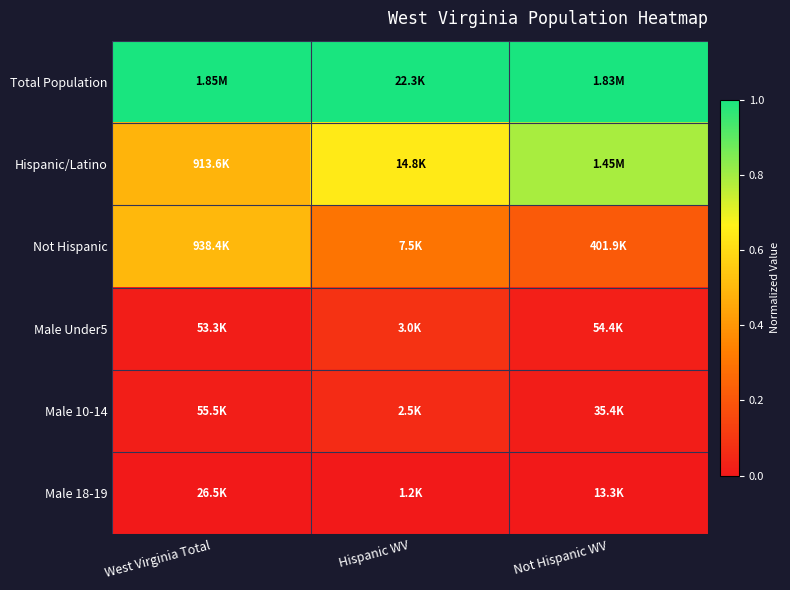

Between Hispanic WV and West Virginia Total, which is larger?

Hispanic WV